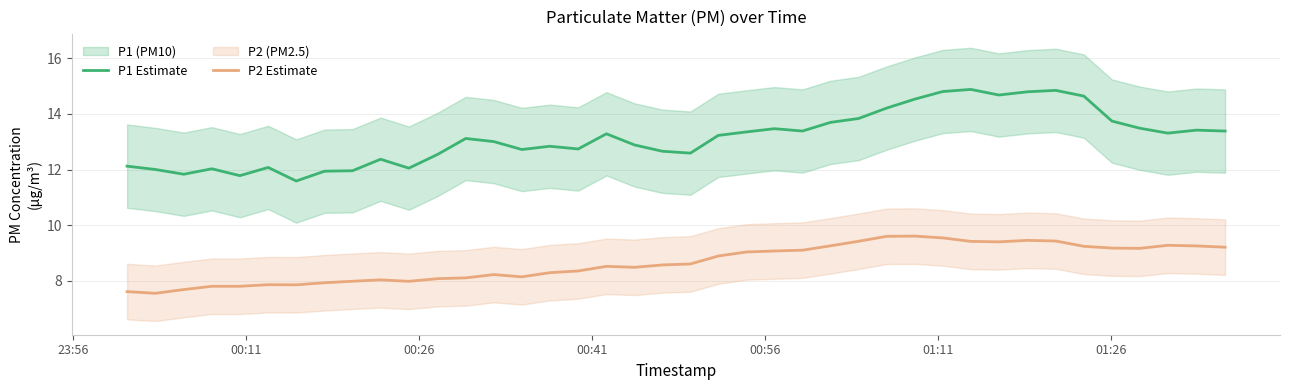

List the series in order of their peak value, lowest first.

P2 Estimate, P1 Estimate